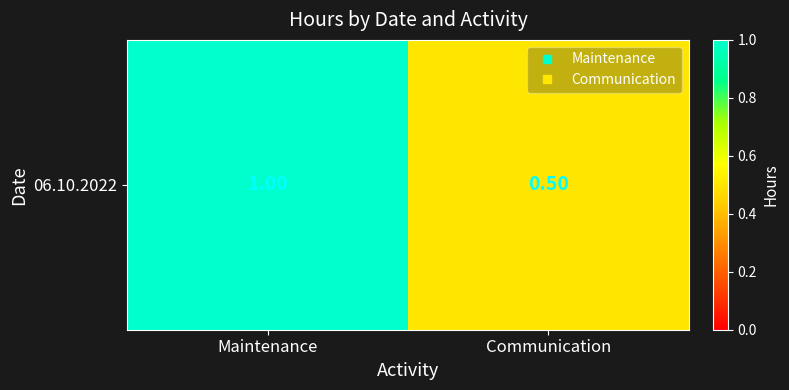

What is the sum of the values at Communication and Maintenance?

1.5